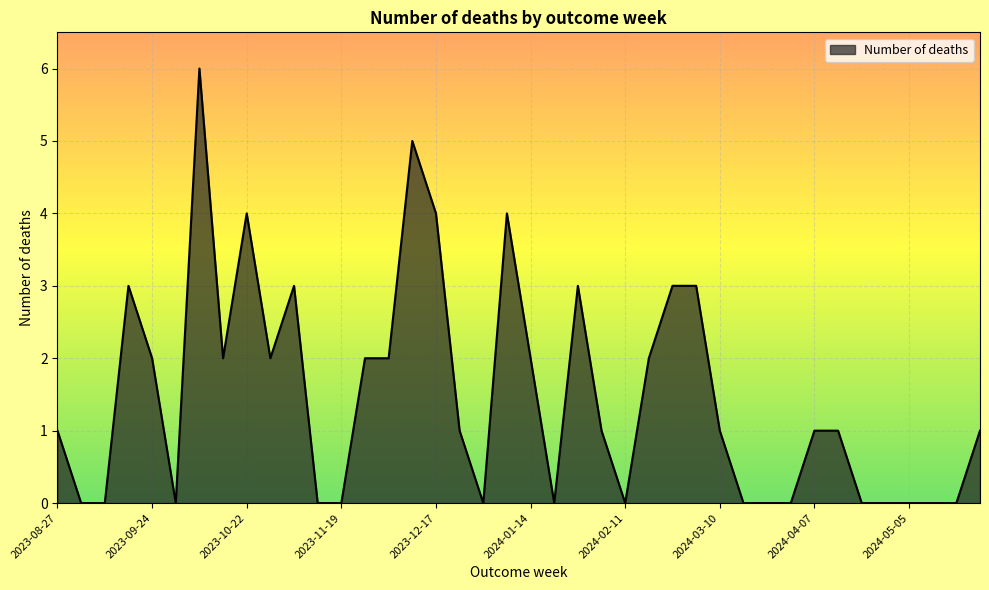

What is the difference between the maximum and minimum values?

6